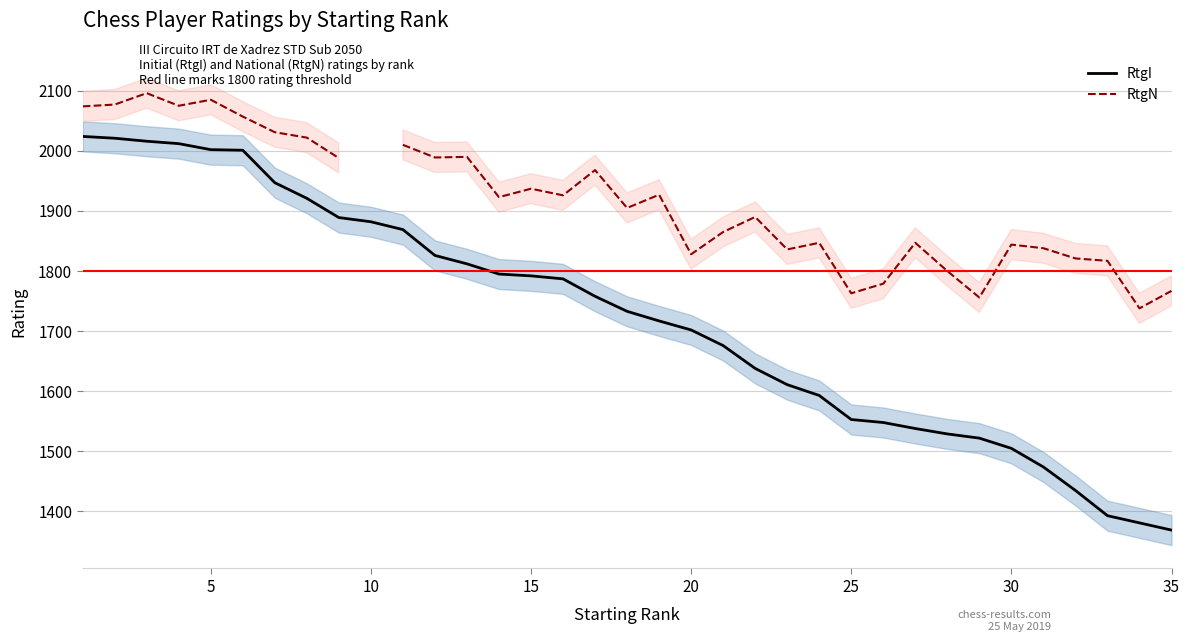

Which series has the largest range (max minus min)?

RtgI